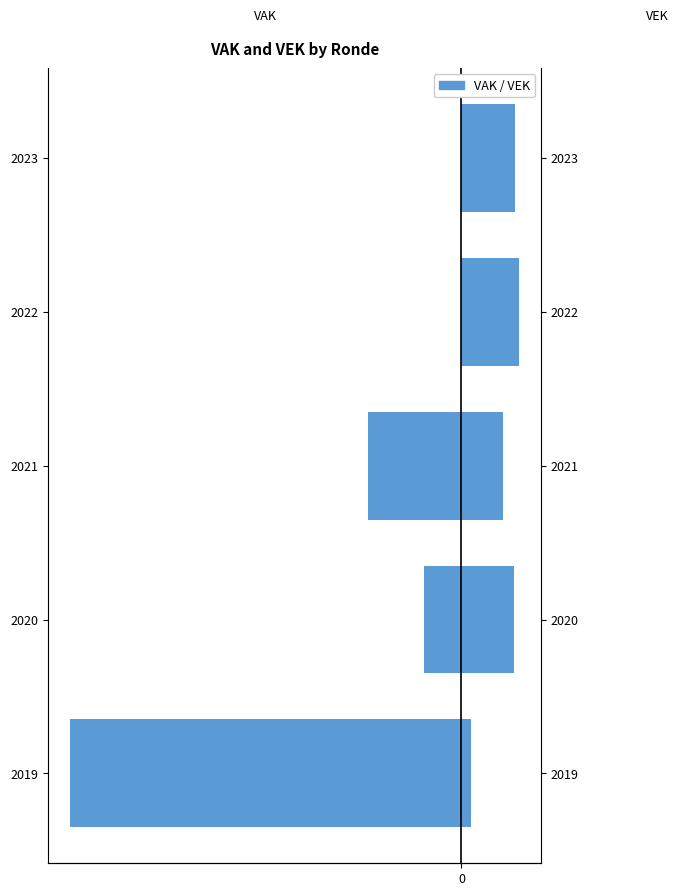

The value of VAK at 2021 is -802. True or false?

False